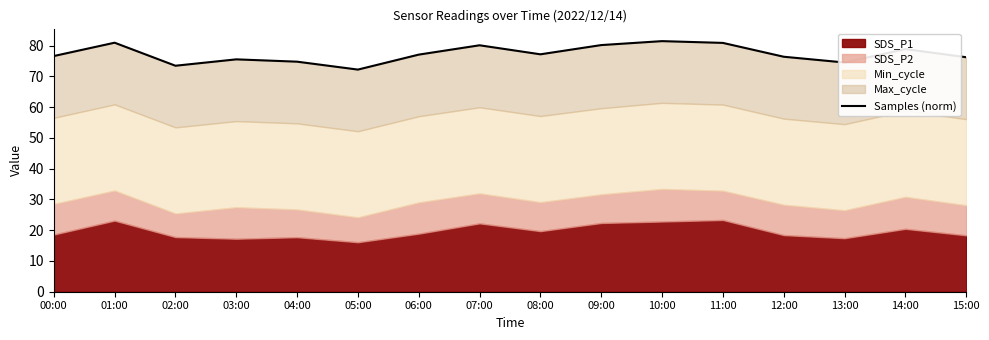

How many lines are shown in the chart?

1